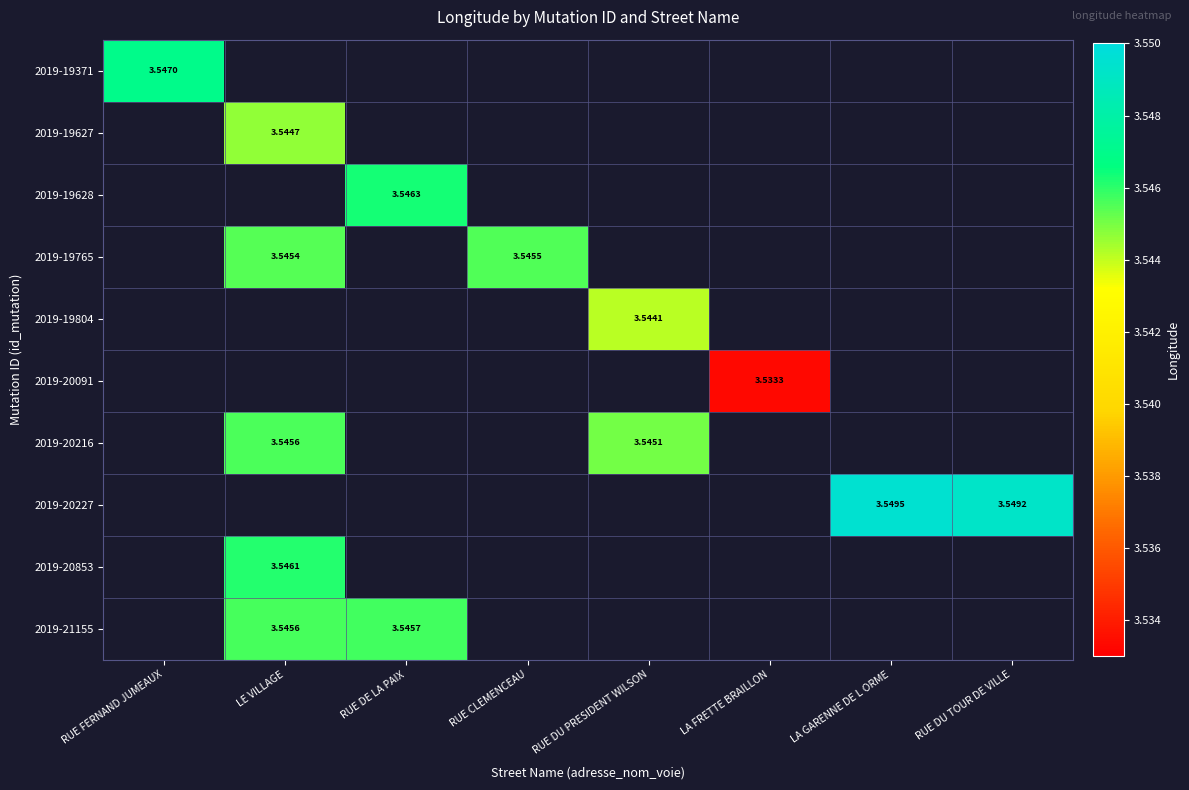

At which category does the chart reach its peak across all series?

LA GARENNE DE L ORME